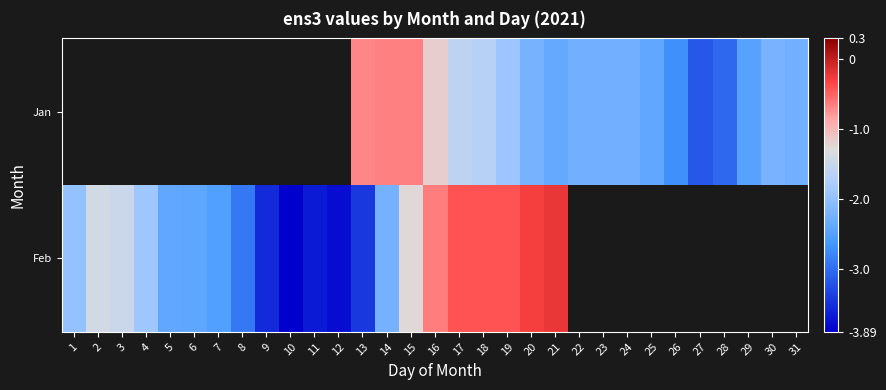

Which series has the largest range (max minus min)?

Feb